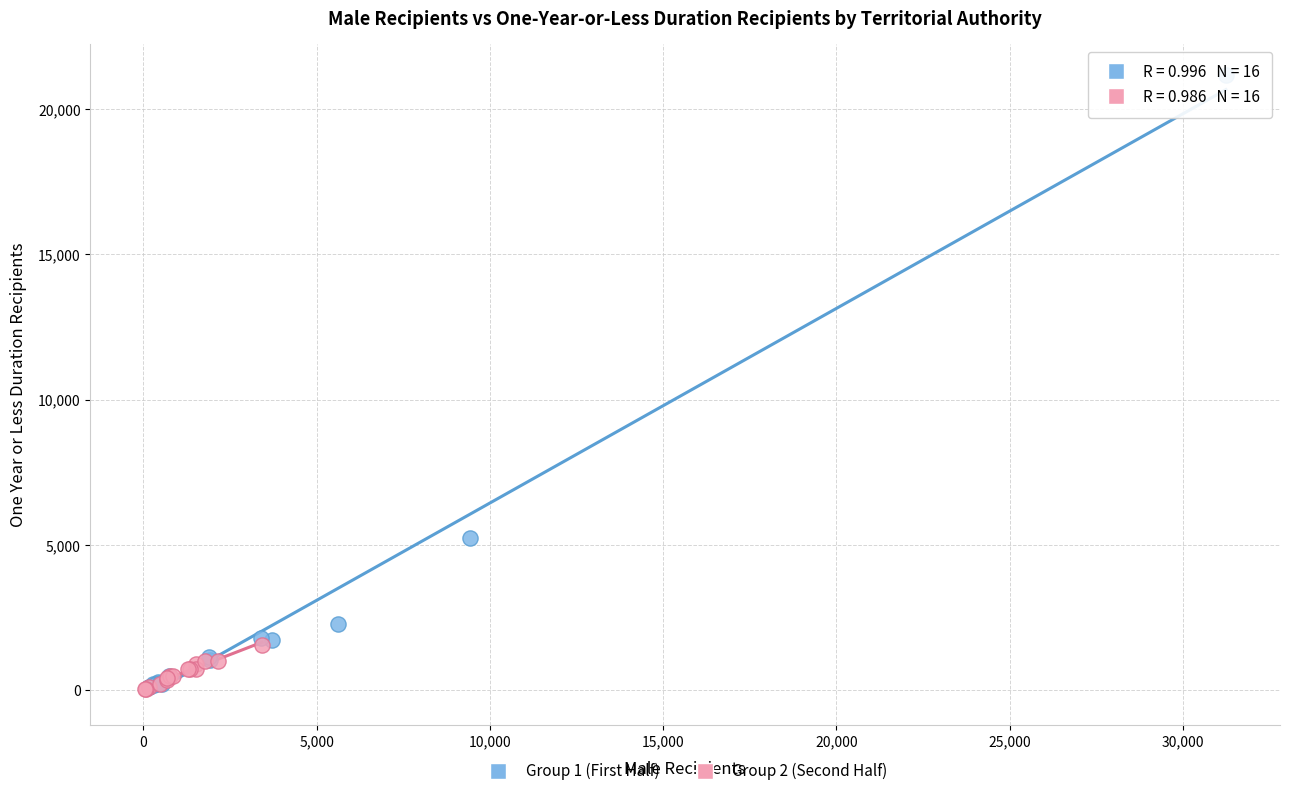

Which series has the largest Y range (max minus min)?

Group 1 (First Half)